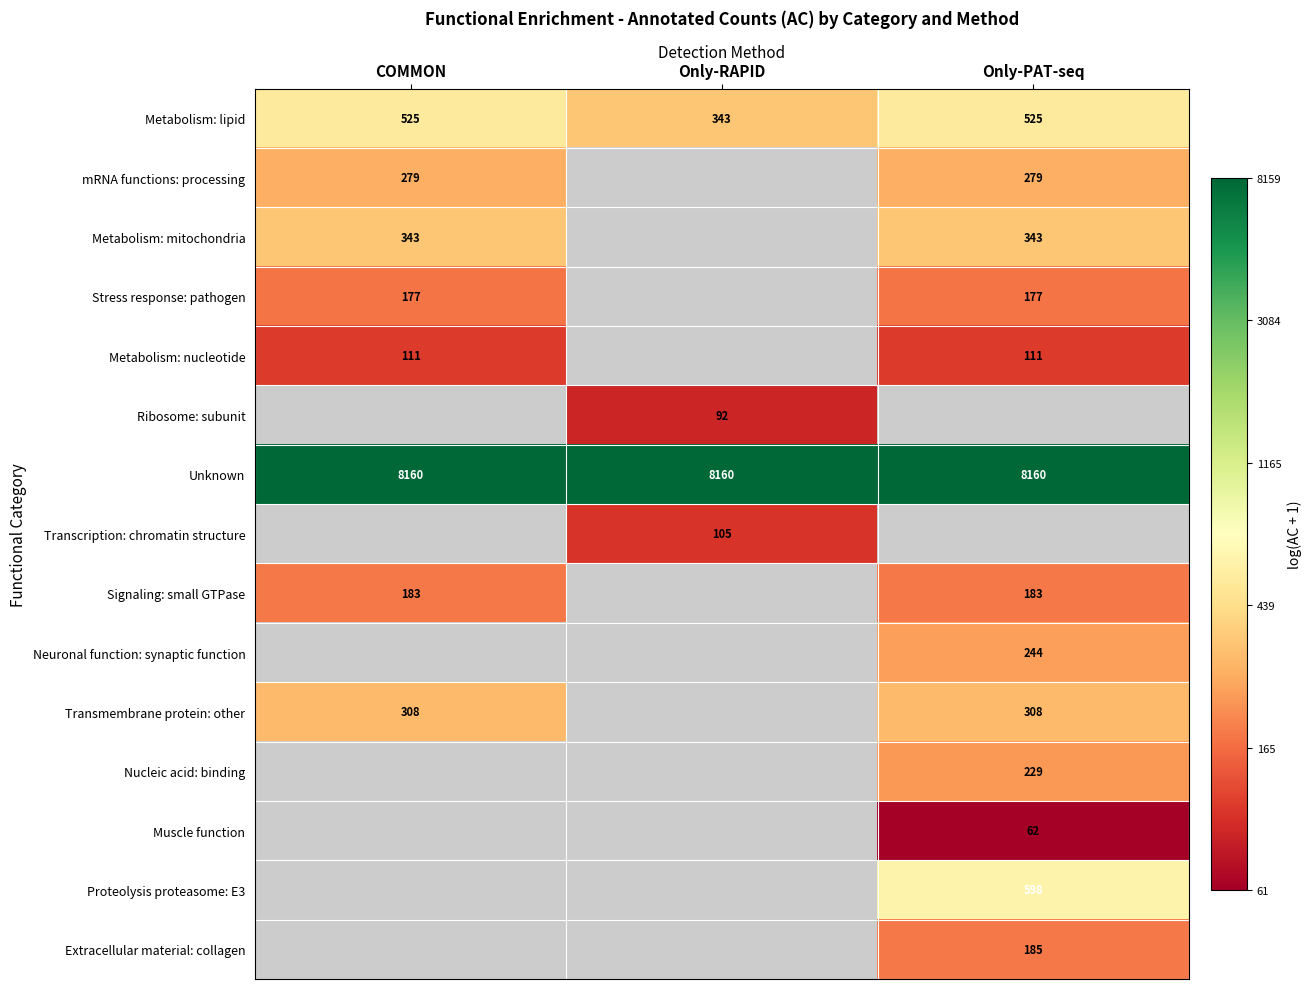

Is the value of mRNA functions: processing at Only-PAT-seq greater than the value of Signaling: small GTPase at COMMON?

Yes